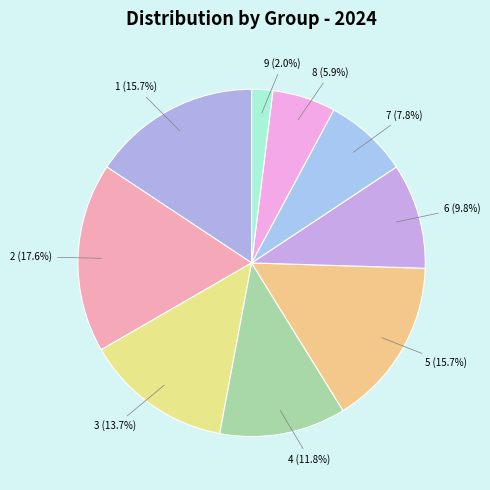

How many slices are in this pie chart?

9